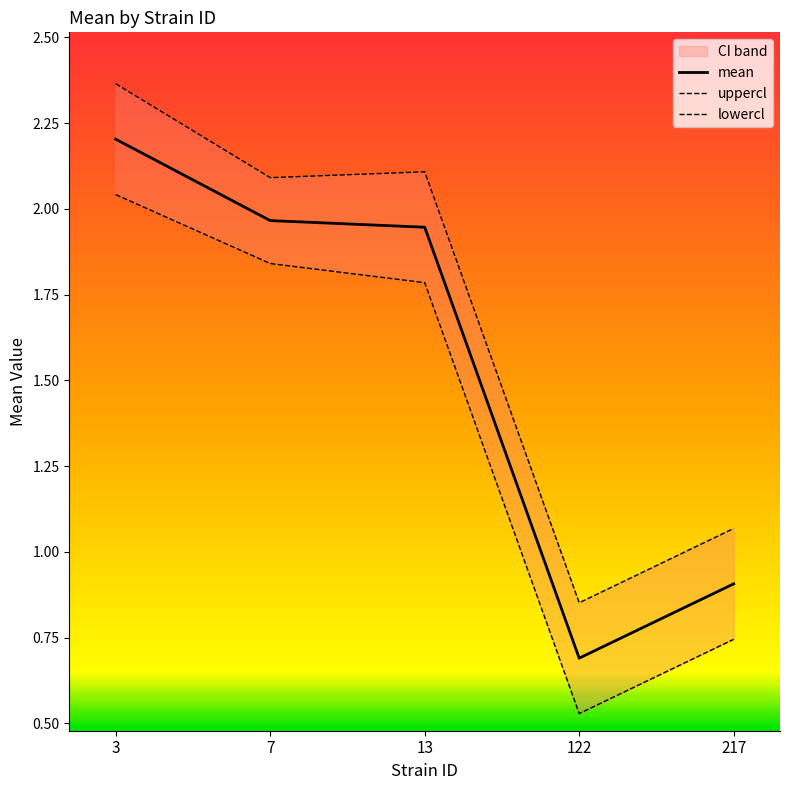

Which category has the highest value in the mean series?

3